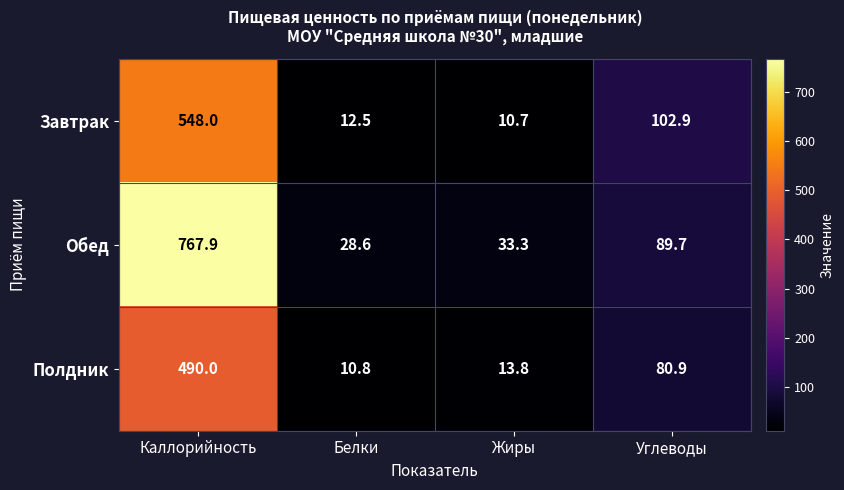

Which label corresponds to the largest value in the chart?

Каллорийность